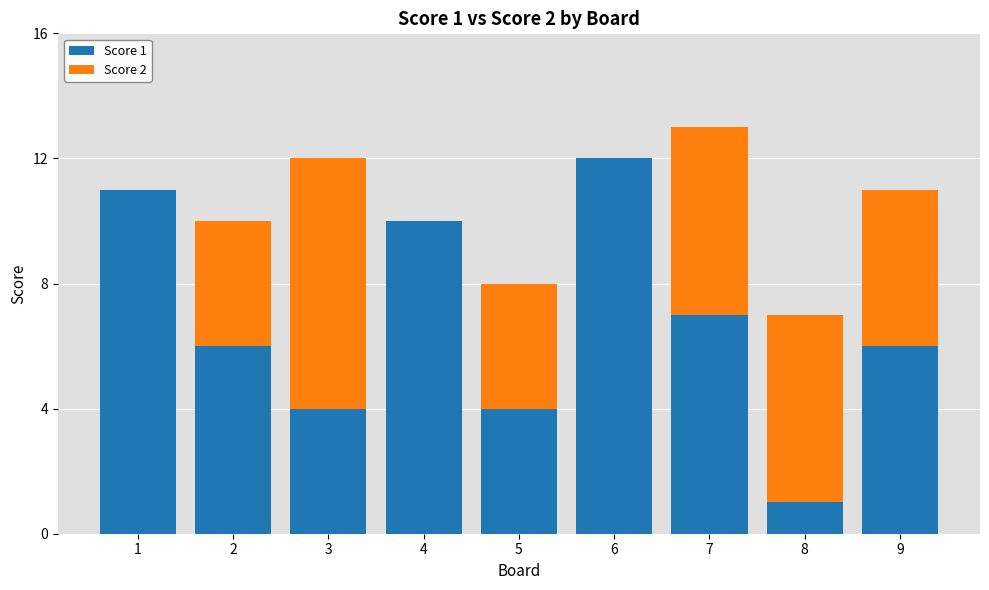

At which category is the sum across all series the highest?

7